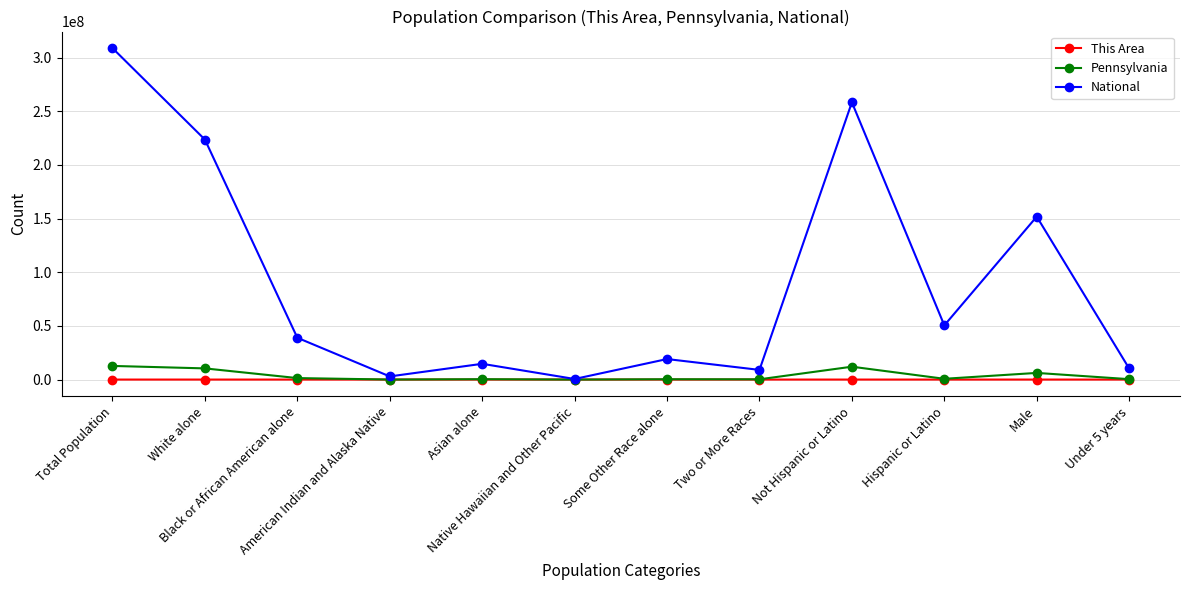

True or false: This Area has more than 0 points higher than both neighbors.

True